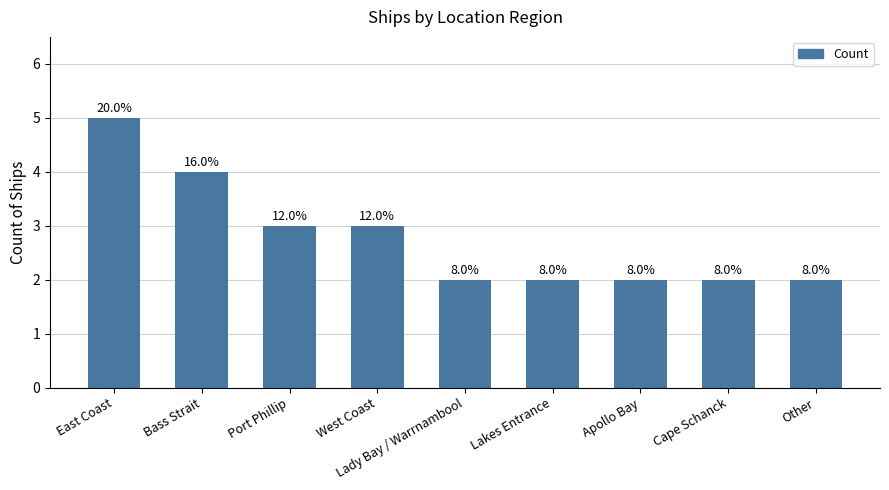

The value at East Coast is 5. True or false?

True